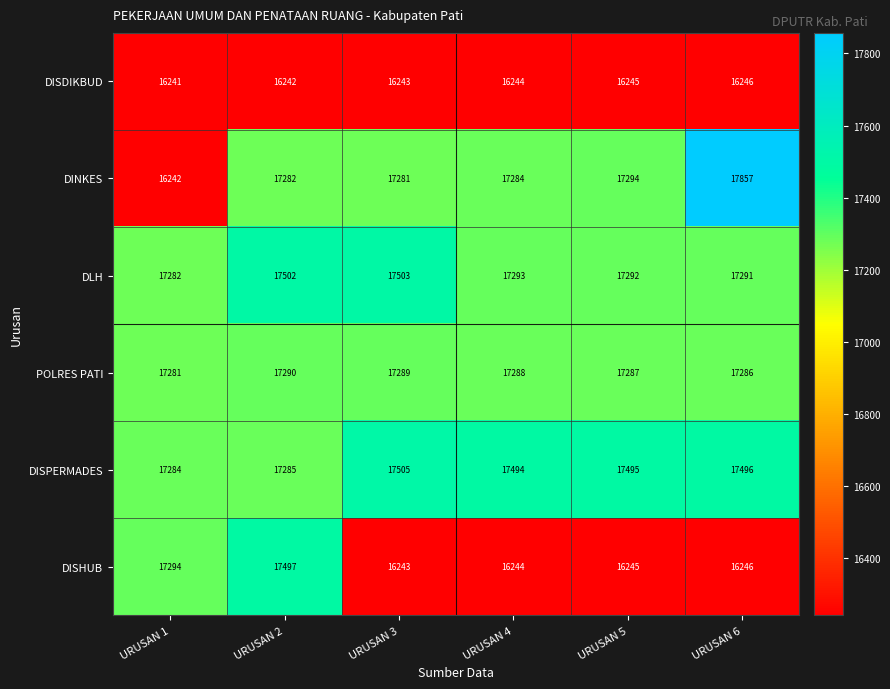

Between URUSAN 3 and URUSAN 6, which series saw the biggest shift?

DINKES